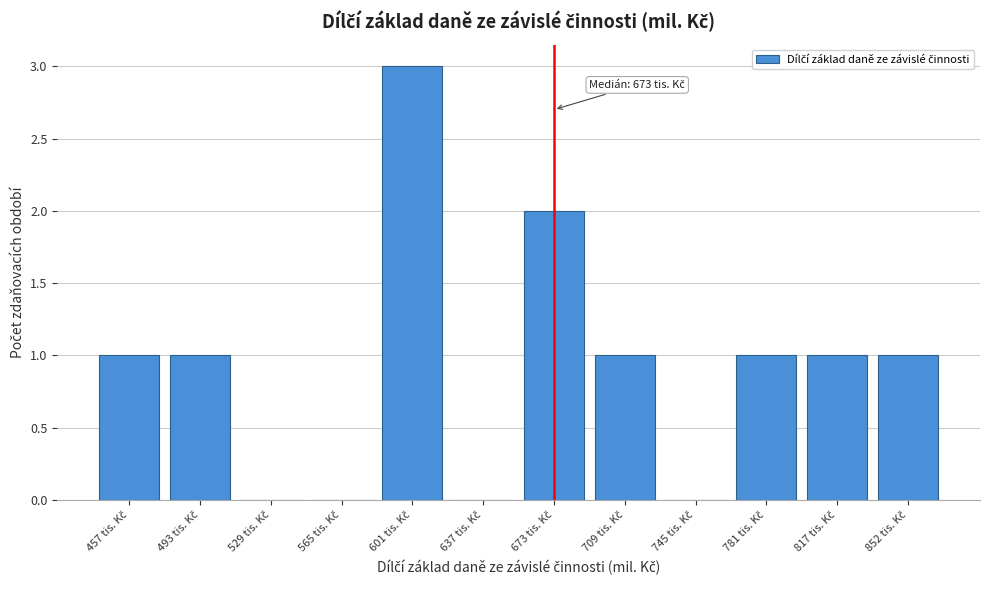

What is the maximum value shown in the chart?

3